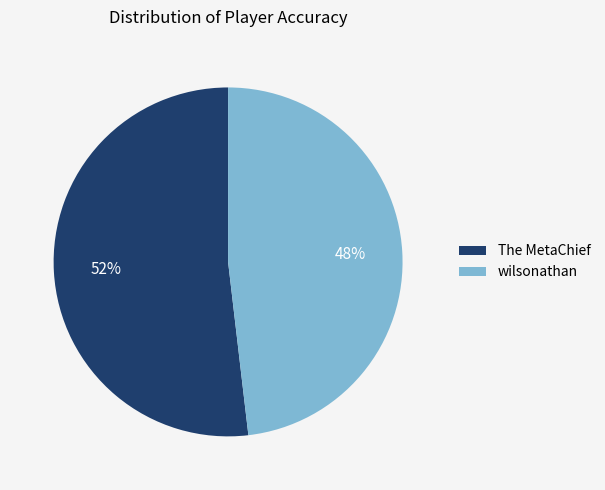

How many segments does this pie chart have?

2